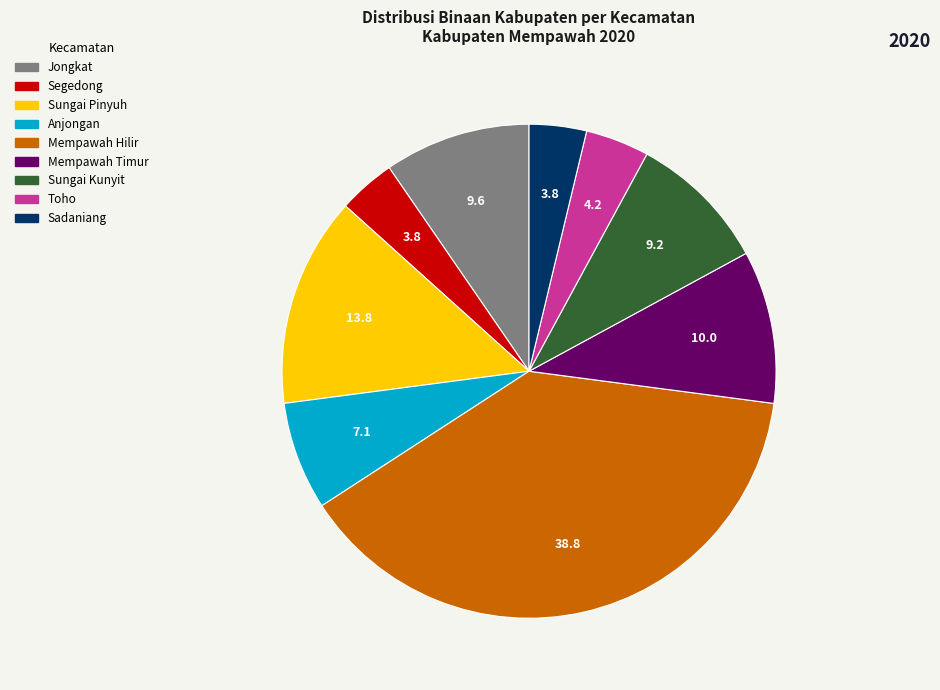

Is it true that Sungai Pinyuh is 14% of the pie?

True